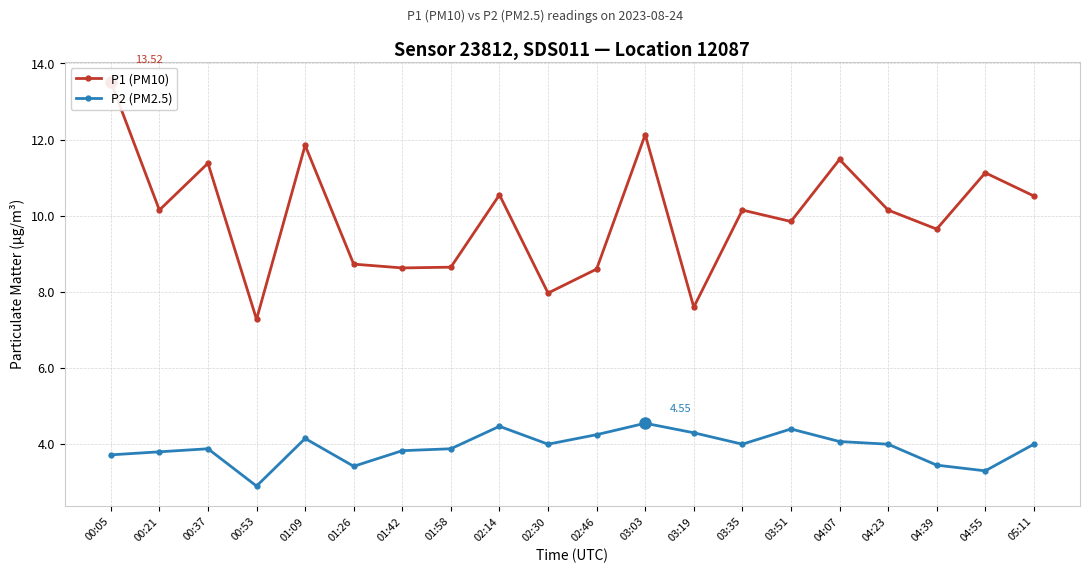

What is the difference between the maximum and minimum values in the P1 (PM10) series?

6.2